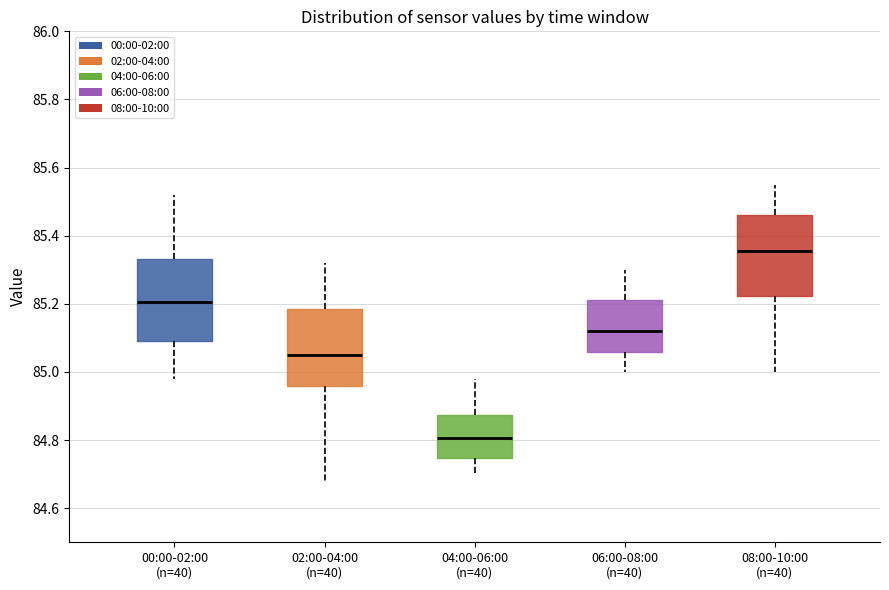

Reading left to right, read every box against the y-axis: the position of its median line, the range the box covers, and the ends of its whiskers. The values are not printed on the chart, so give them approximately, as read against the axis.

00:00-02:00 (n=40): median 85.20, box 85.10 to 85.34, whiskers 84.98 to 85.52
02:00-04:00 (n=40): median 85.06, box 84.96 to 85.18, whiskers 84.68 to 85.32
04:00-06:00 (n=40): median 84.80, box 84.74 to 84.88, whiskers 84.70 to 84.98
06:00-08:00 (n=40): median 85.12, box 85.06 to 85.22, whiskers 85.00 to 85.30
08:00-10:00 (n=40): median 85.36, box 85.22 to 85.46, whiskers 85.00 to 85.56